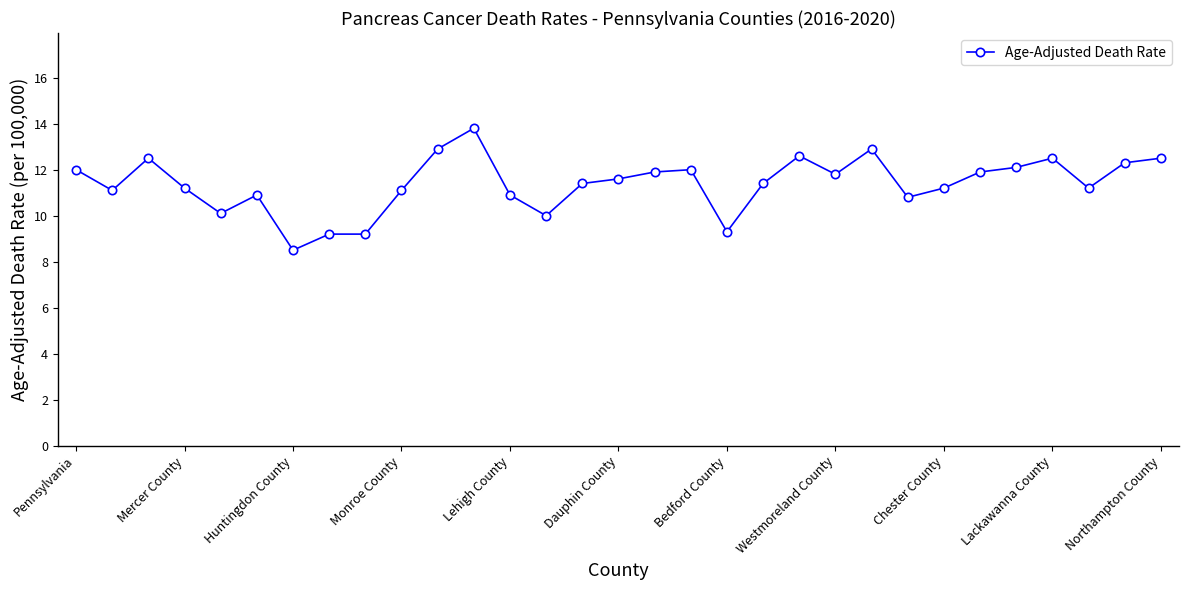

What is the average value?

11.4